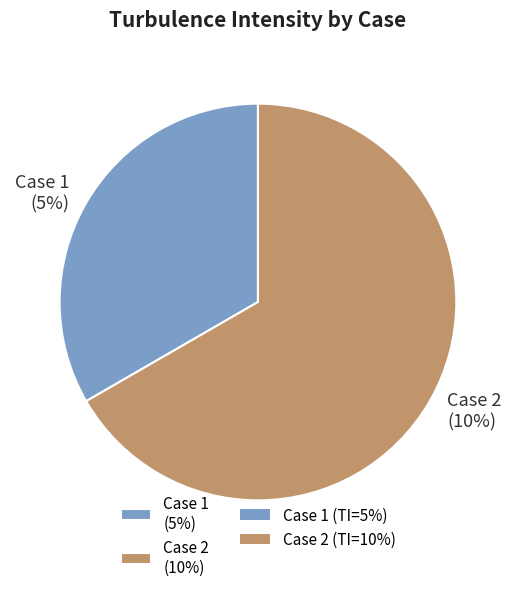

Which slice is the smallest?

Case 1